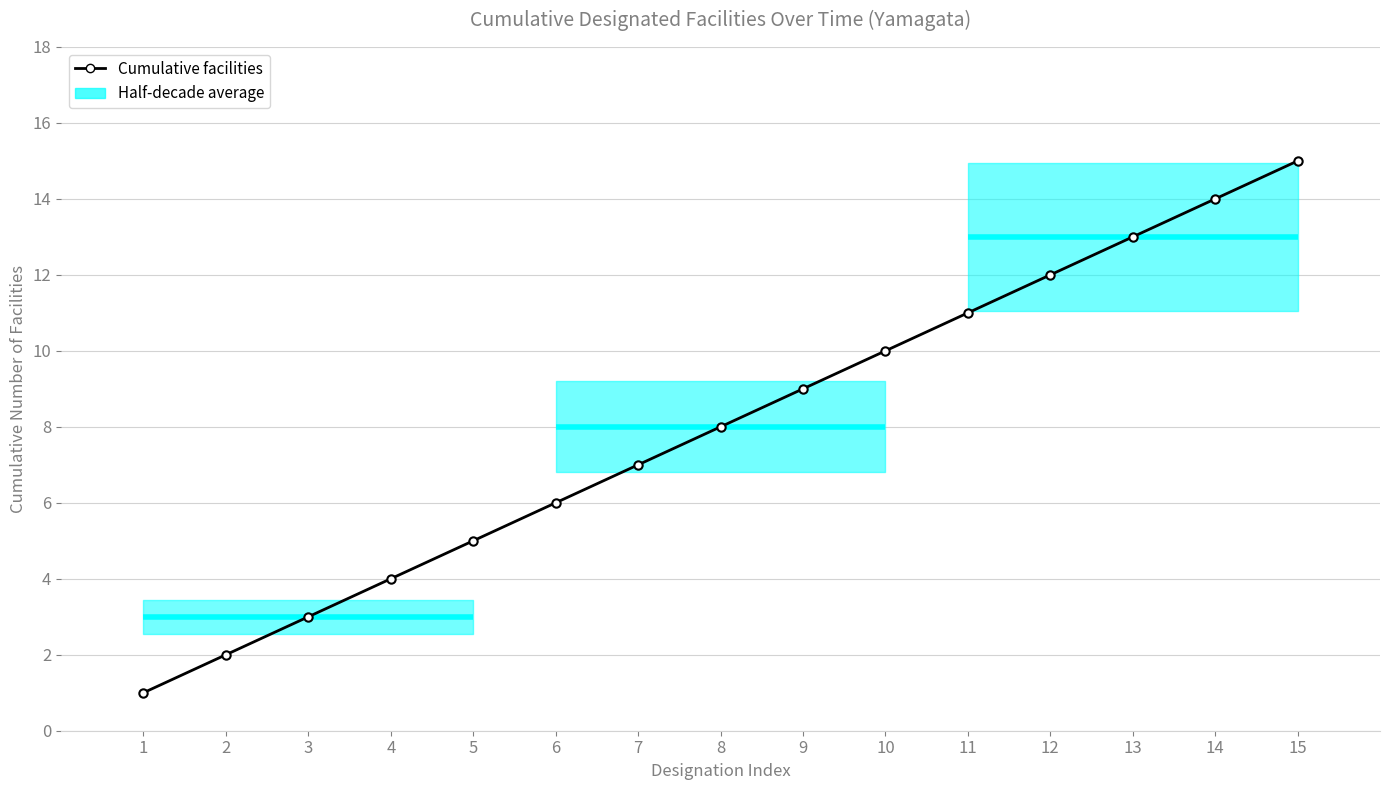

How many lines are shown in the chart?

1